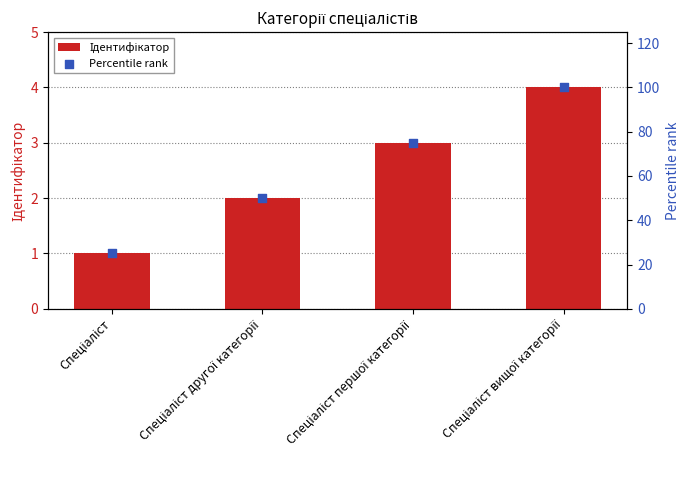

What is the total value across all series at Спеціаліст першої категорії?

78